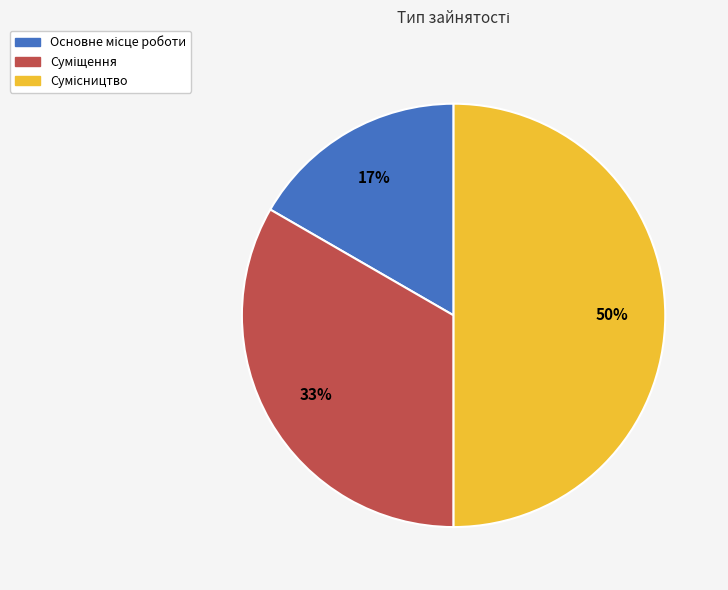

To the nearest percent, what is the average slice percentage?

33%